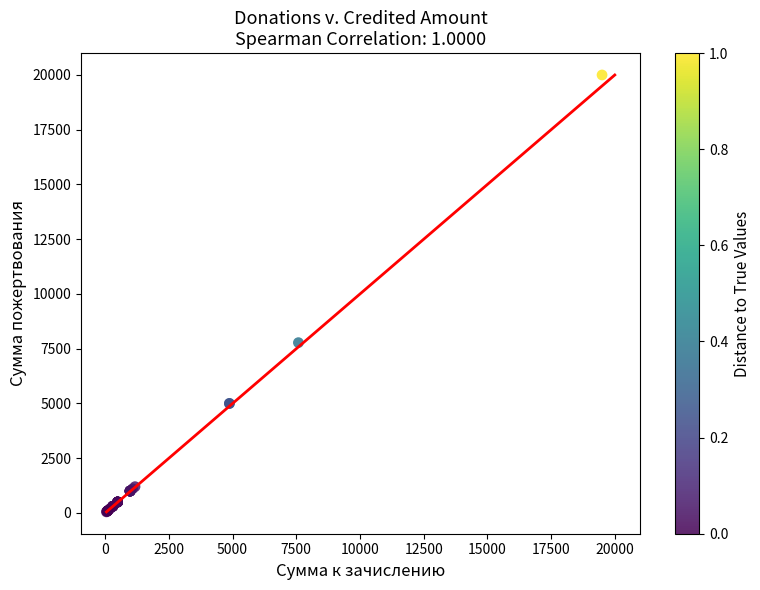

What Y value in the scatter plot is closest to 10025?

7777